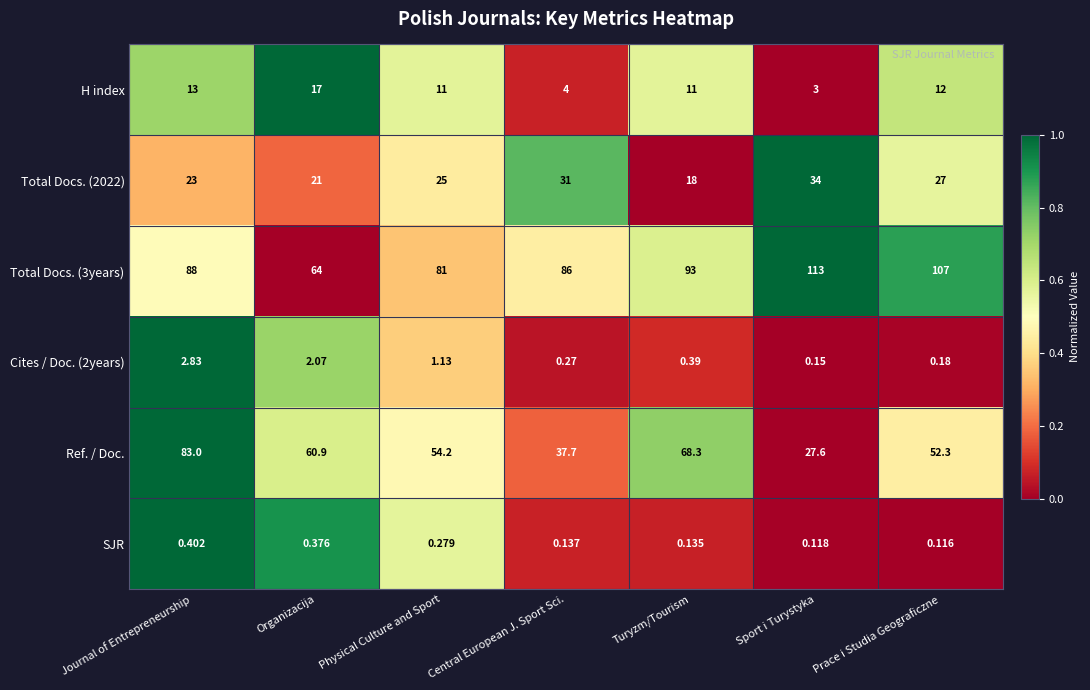

Rank the series by their maximum value, from highest to lowest.

Total Docs. (3years), Ref. / Doc., Total Docs. (2022), H index, Cites / Doc. (2years), SJR